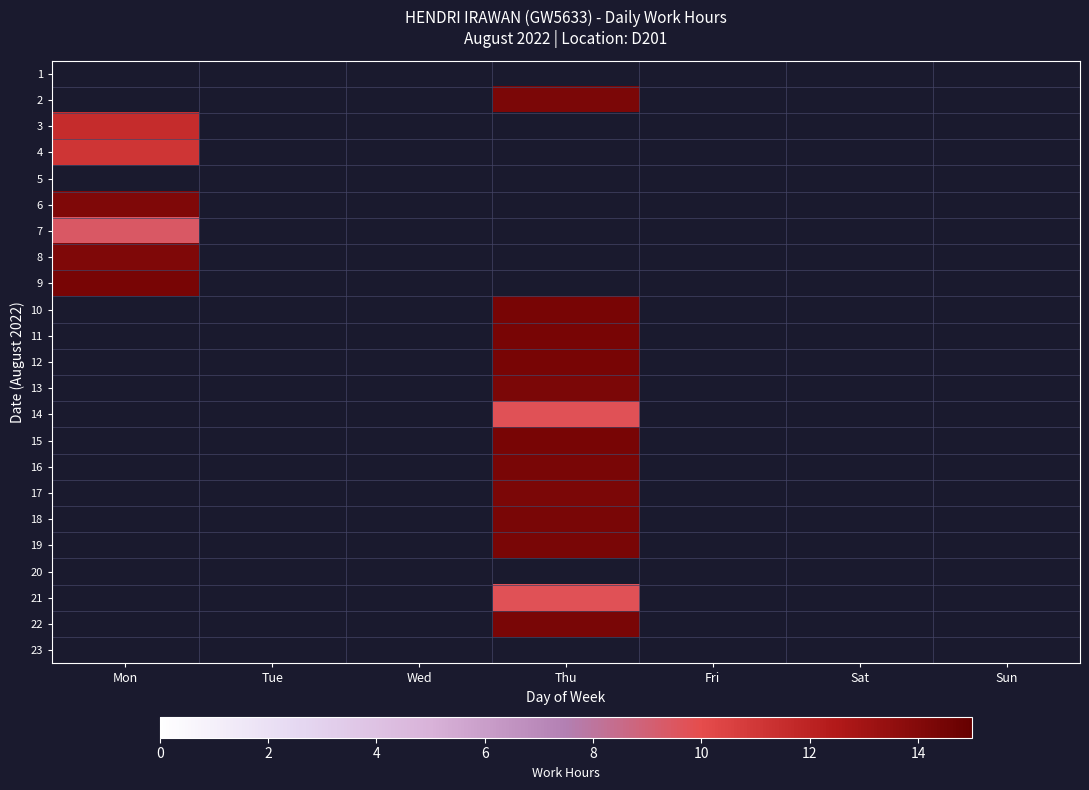

At how many categories does at least one series exceed 10?

2